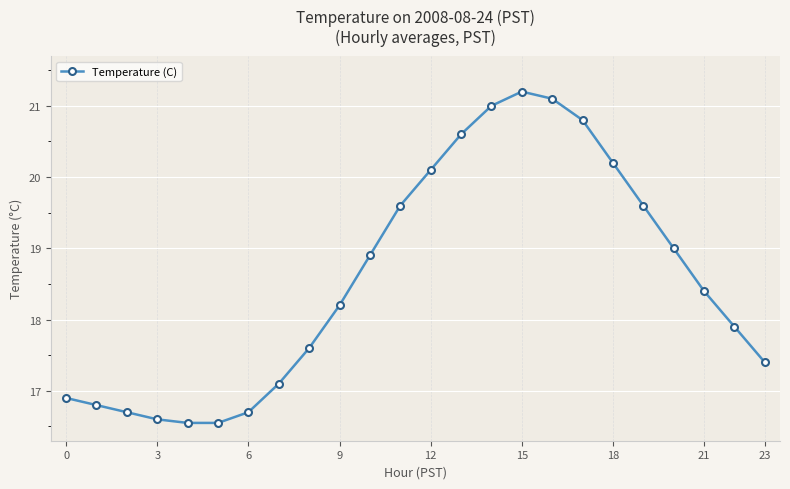

What is the sum of all values?

445.5